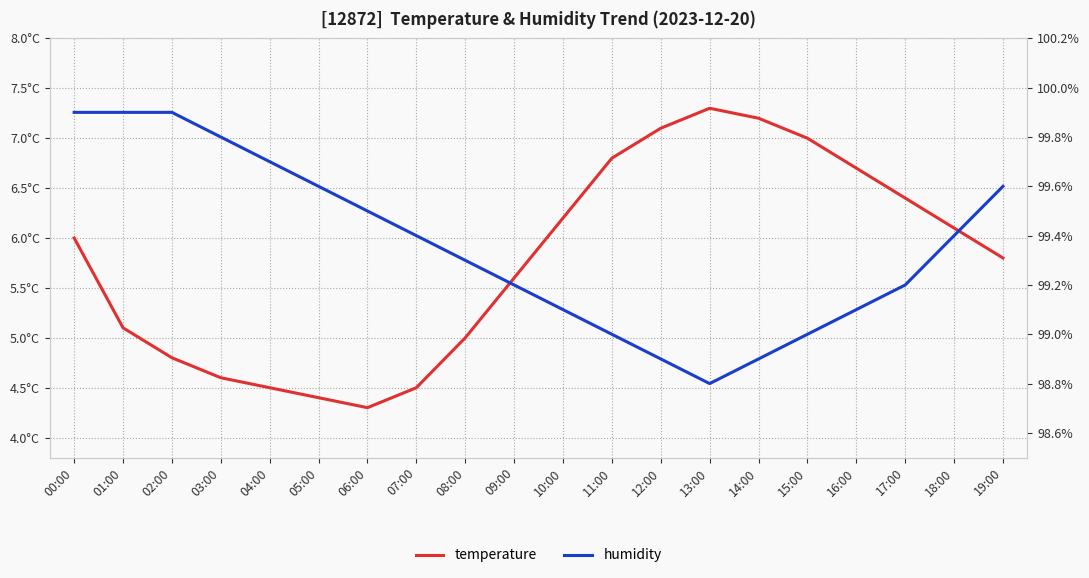

What is the sum of the temperature values at 19:00 and 06:00?

10.1